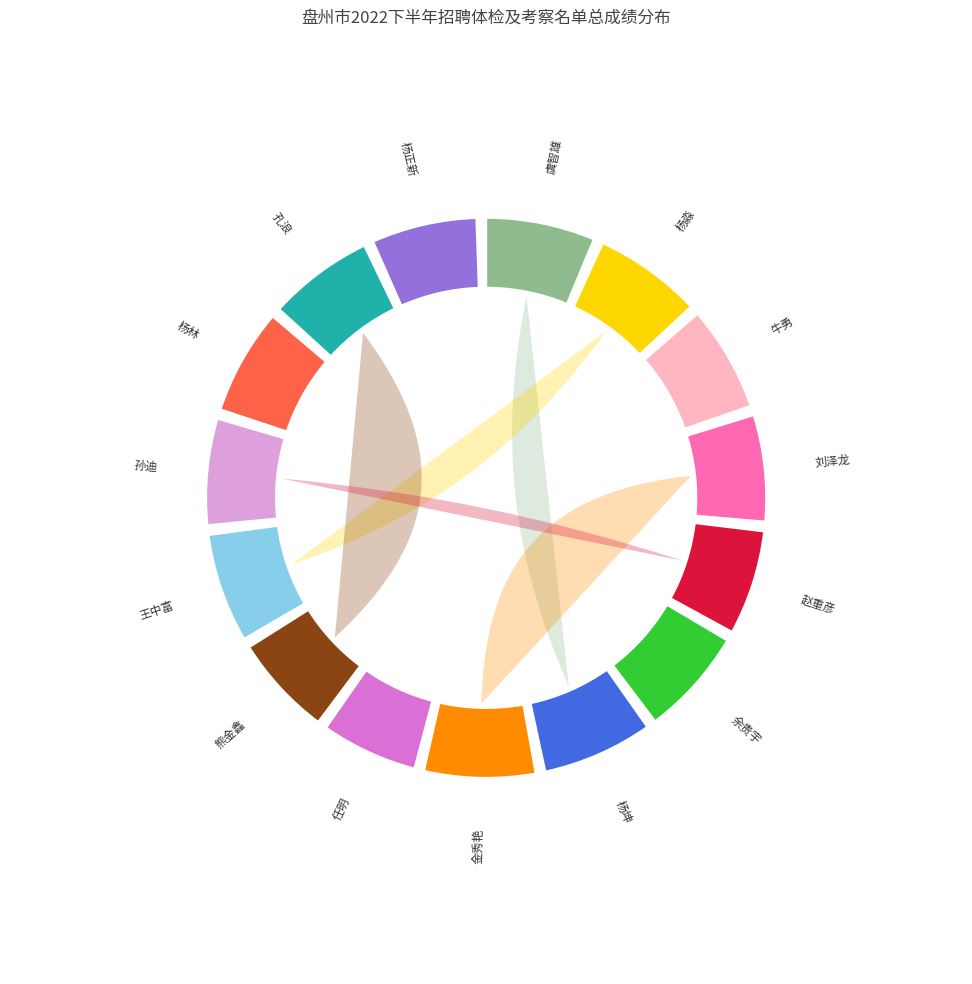

To the nearest percent, what portion does 杨淼 represent?

7%